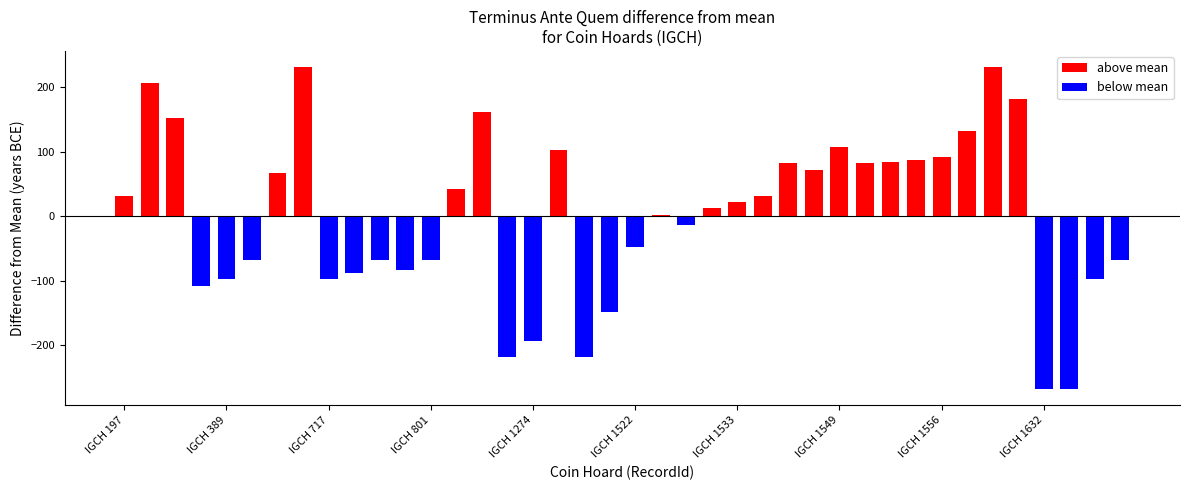

The value at IGCH 1579 is -12. True or false?

False